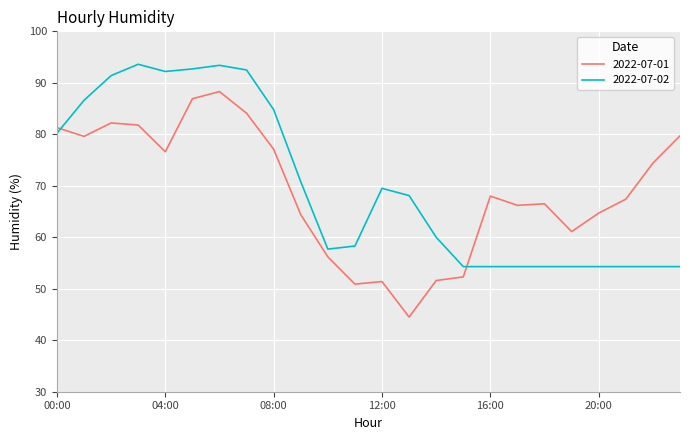

Which series has the largest range (max minus min)?

2022-07-01